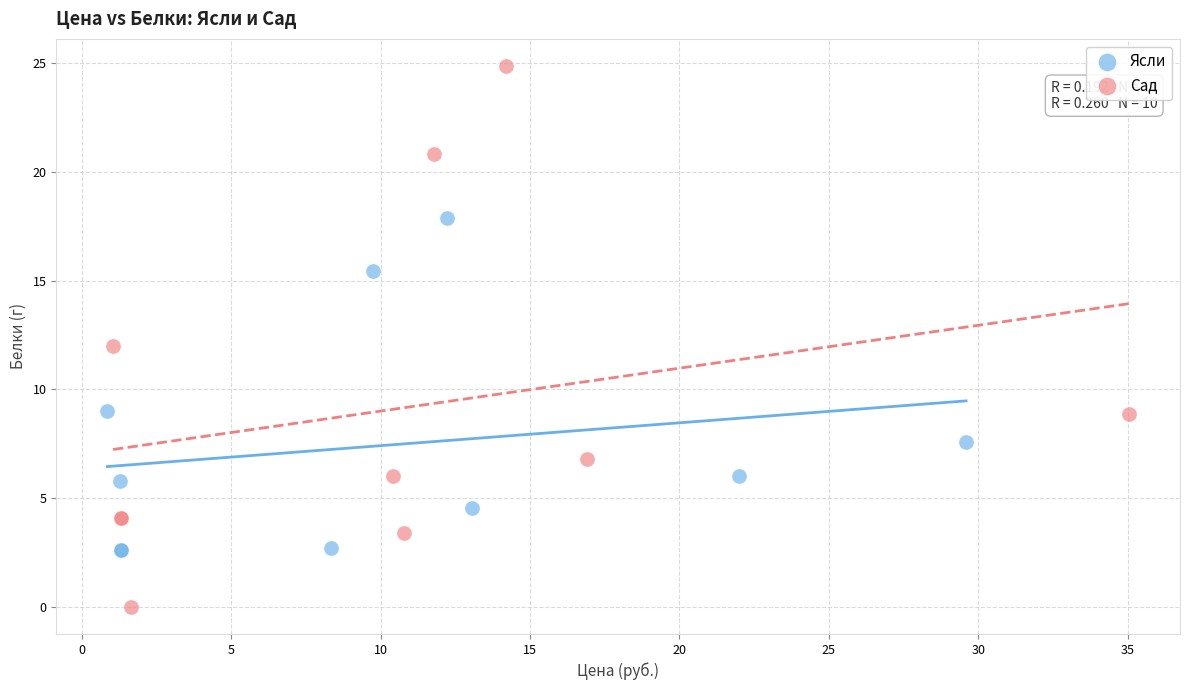

Which series has the largest Y range (max minus min)?

Сад